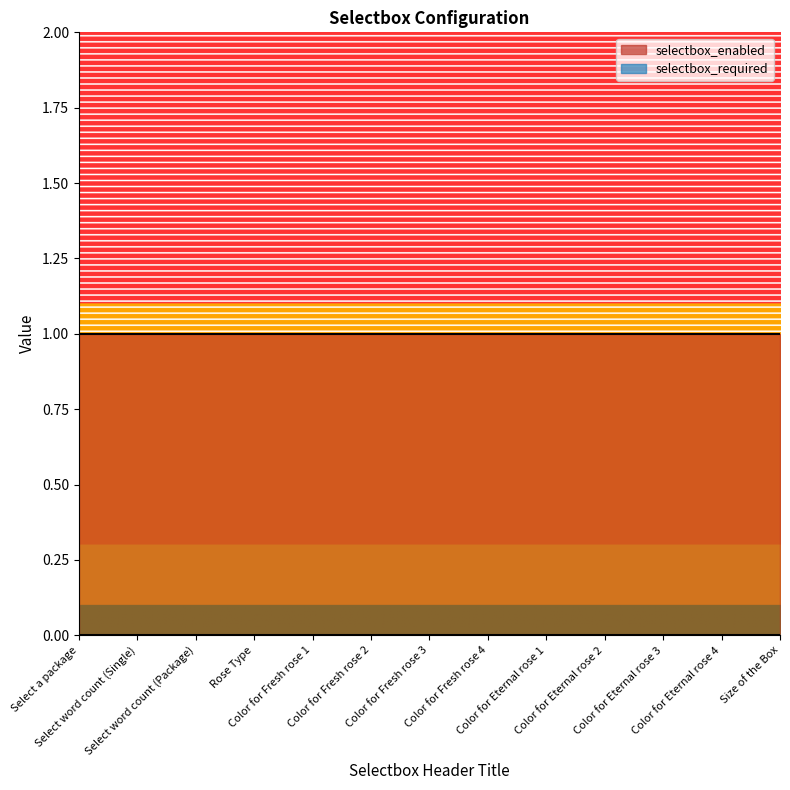

What is the label of the 12th point from the right?

Select word count (Single)